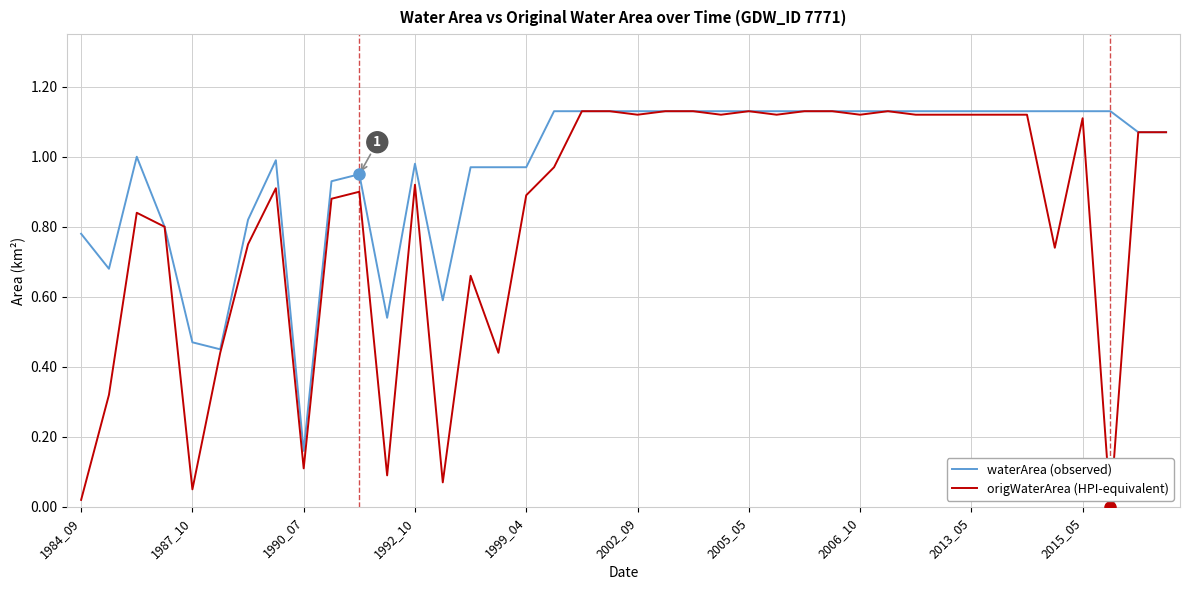

List the series in order of their overall mean, highest first.

waterArea (observed), origWaterArea (HPI-equivalent)